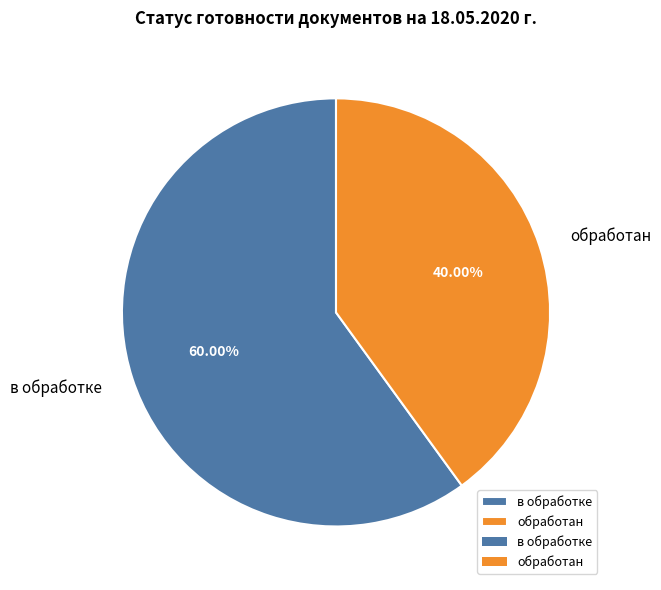

Is there any slice that represents more than half of the pie?

Yes